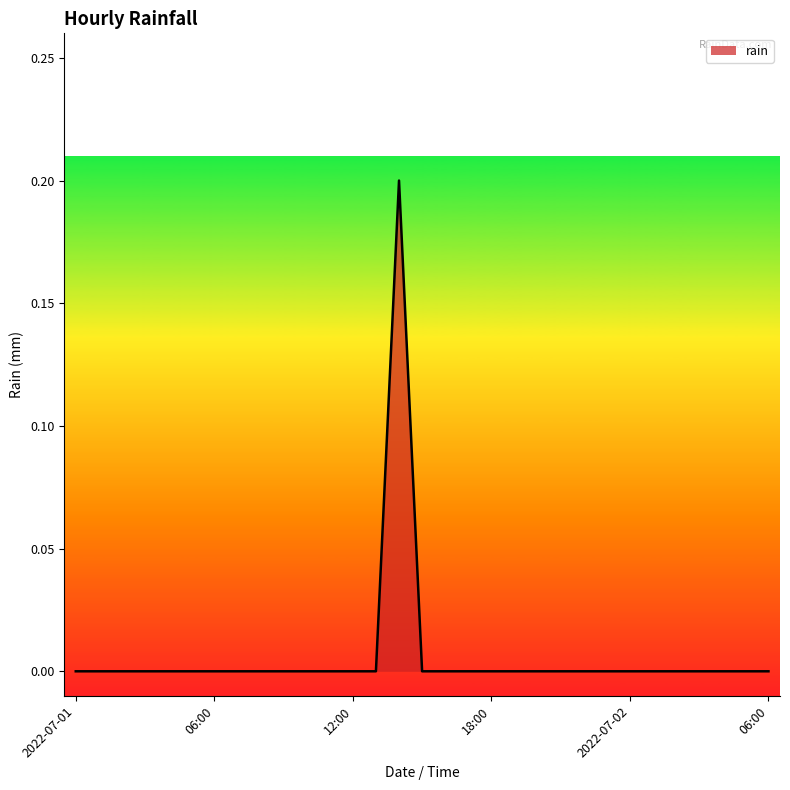

How many lines are shown in the chart?

1